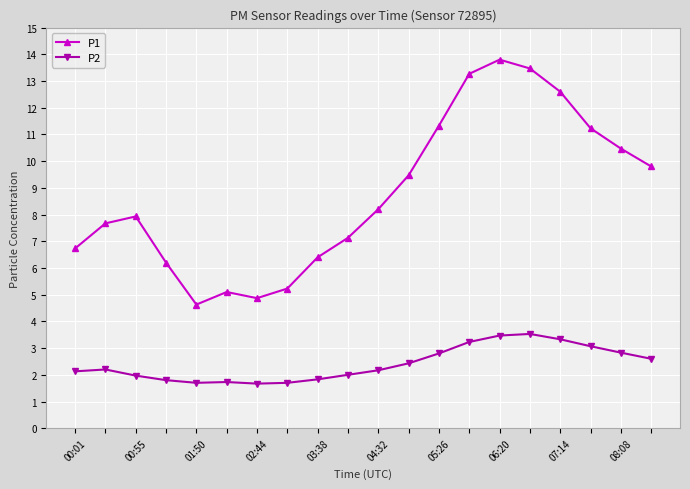

List the series in order of their peak value, lowest first.

P2, P1